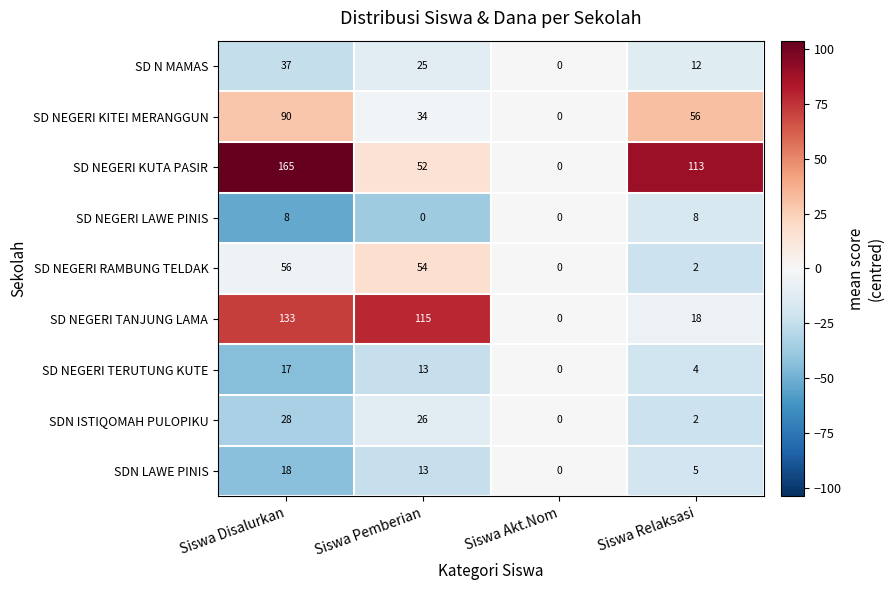

What is the average value of the SDN LAWE PINIS series?

9